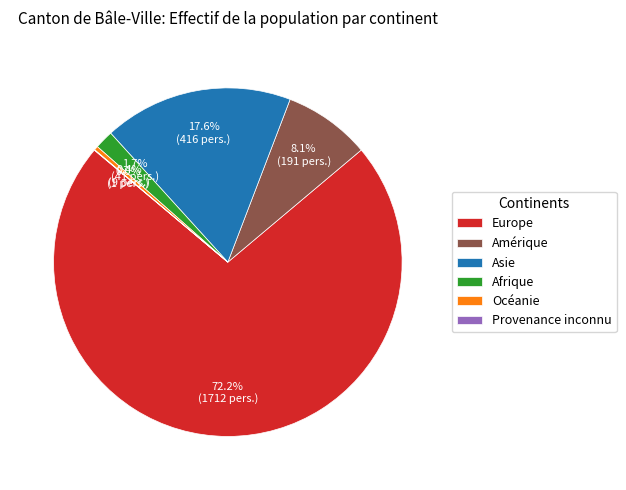

Does any single category account for the majority?

Yes